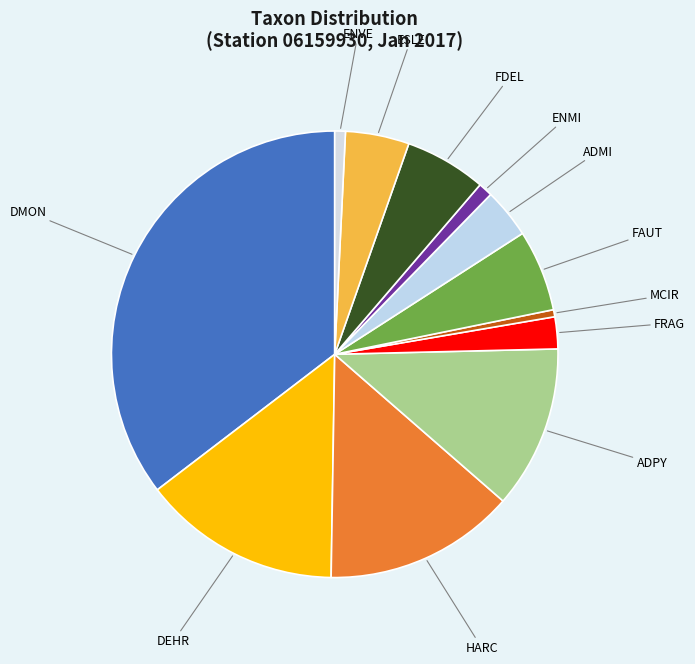

Combined, do HARC and ADPY account for over 50%?

No